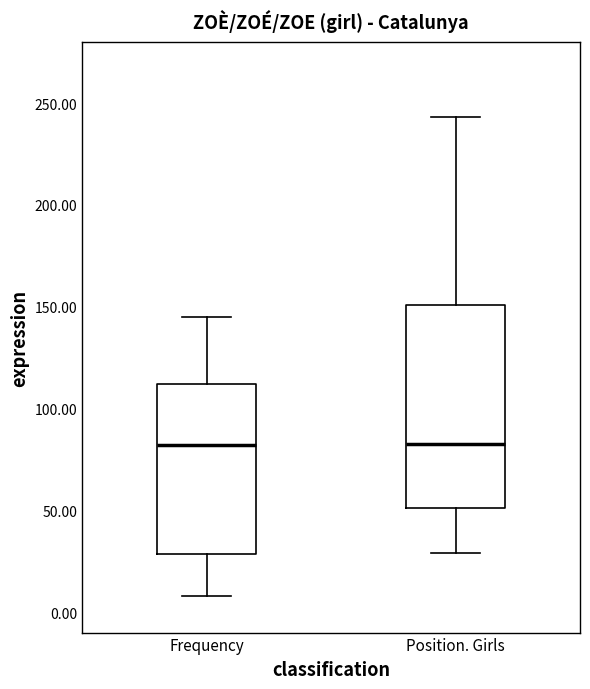

Which box is the tallest, from its lower edge to its upper edge?

Position. Girls